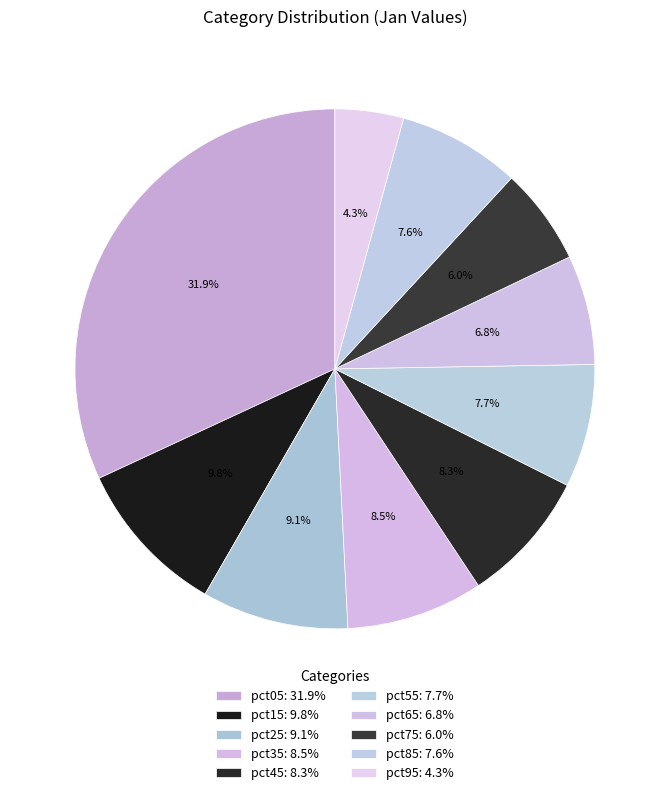

How many slices are in this pie chart?

10